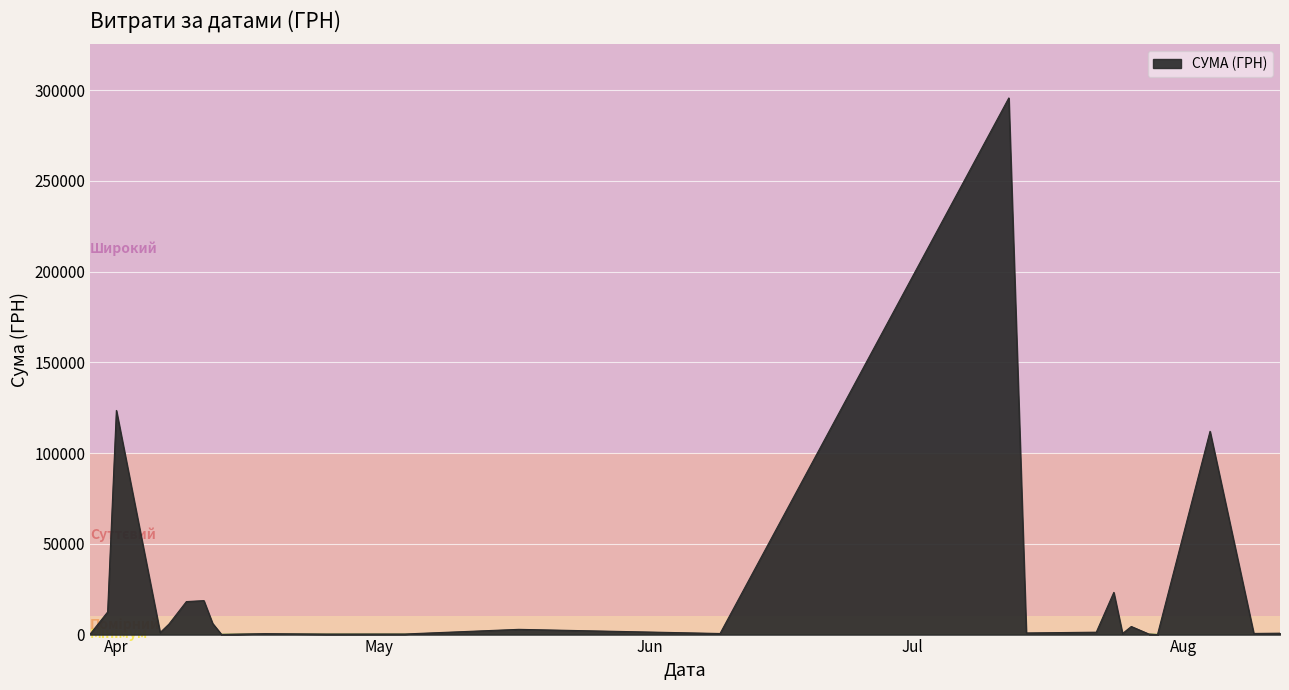

What is the difference between the maximum and minimum values?

295540.8